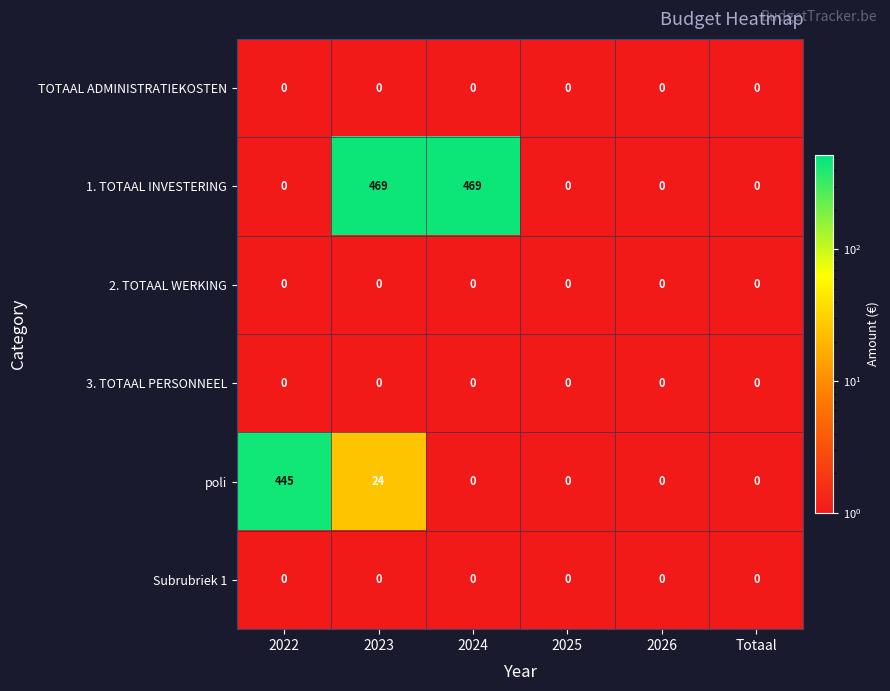

What is the maximum value shown in the chart?

469